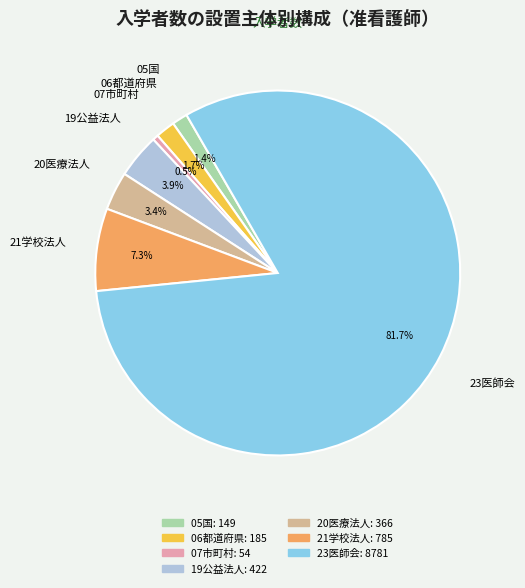

Which has a higher value, 19公益法人 or 21学校法人?

21学校法人